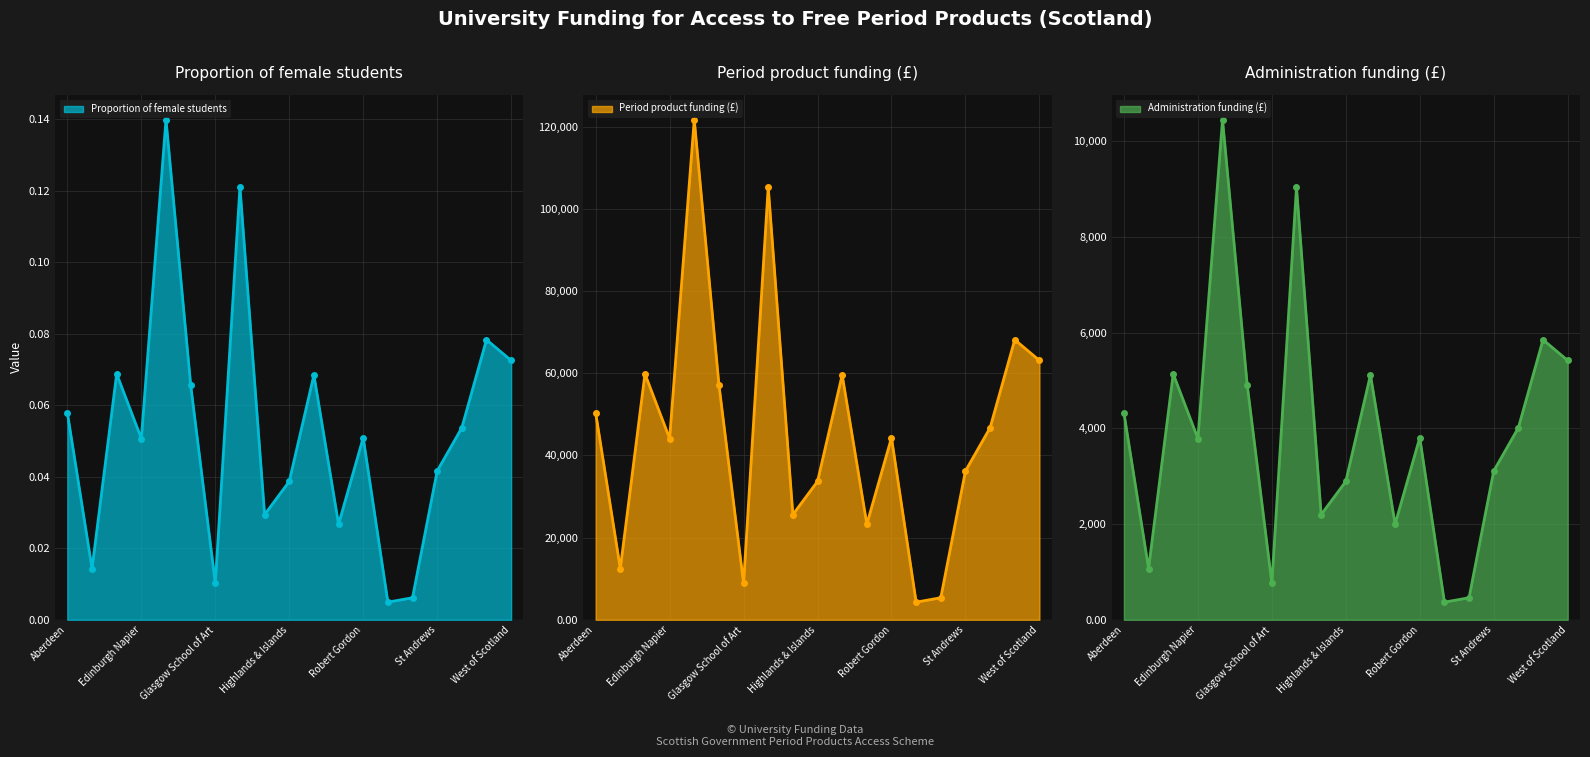

Reading left to right, extract all data points from this chart.

Proportion of female students line: 0.1	0.0	0.1	0.1	0.1	0.1	0.0	0.1	0.0	0.0	0.1	0.0	0.1	0.0	0.0	0.0	0.1	0.1	0.1
Period product funding (£) line: 50370.7	12446.9	59844.4	44103.5	121700.1	57220.9	8861.5	105288.8	25593.5	33667.9	59582.0	23261.5	44307.6	4285.0	5363.5	36204.0	46727.0	68152.0	63109.1
Administration funding (£) line: 4327.4	1069.3	5141.3	3789.0	10455.3	4915.9	761.3	9045.4	2198.8	2892.4	5118.7	1998.4	3806.5	368.1	460.8	3110.3	4014.3	5855.0	5421.7